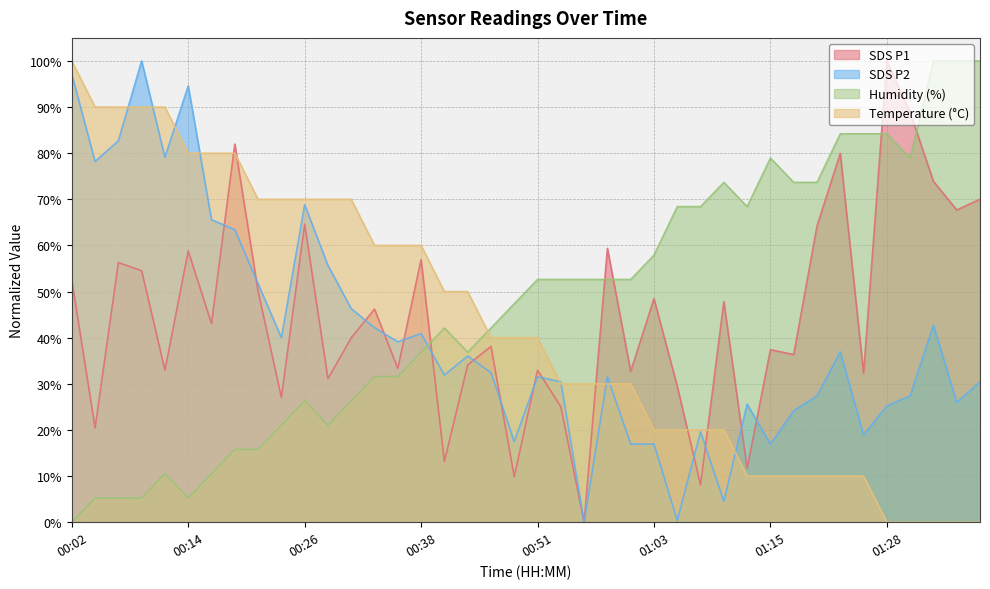

What is the maximum value shown in the chart?

100.0